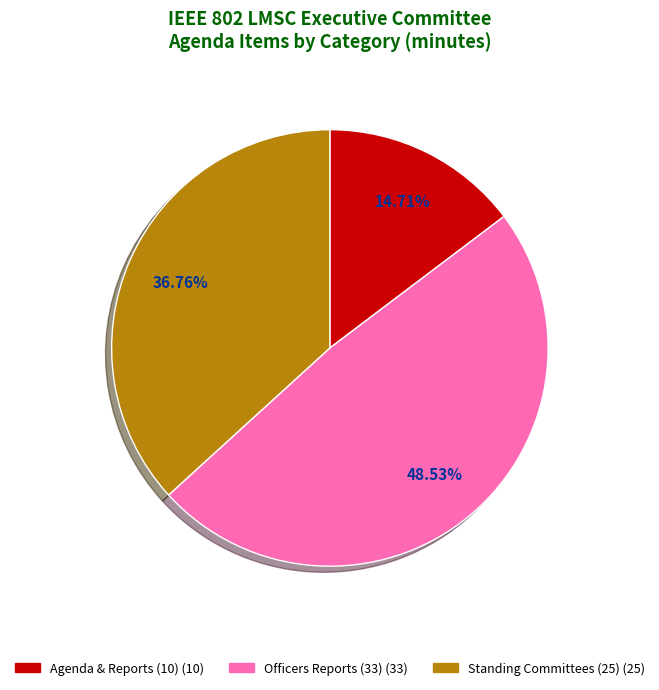

Is there a majority slice in this chart?

No